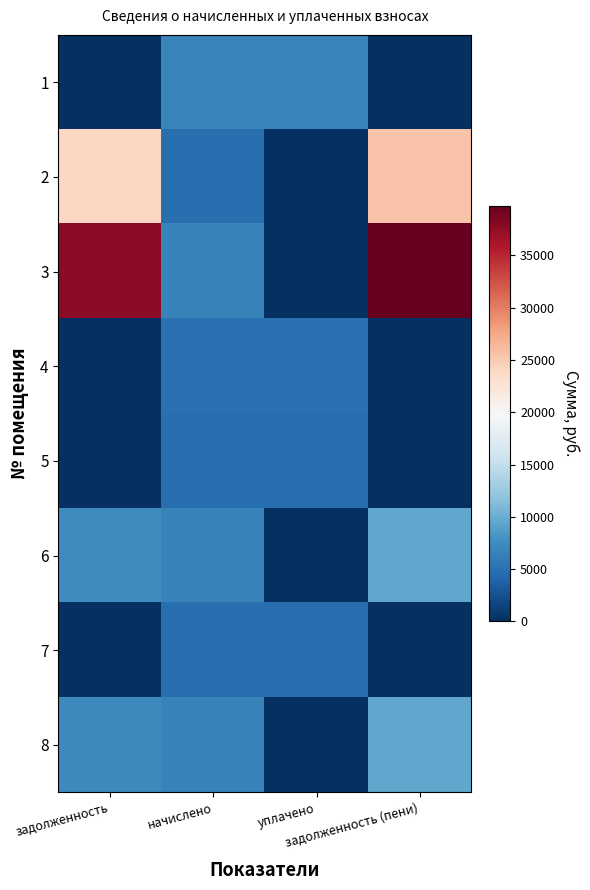

Reading left to right, what are all the values shown in this chart?

1: задолженность=0.0	начислено=6744.1	уплачено=6744.1	задолженность (пени)=0.0
2: задолженность=23941.6	начислено=4881.1	уплачено=0.0	задолженность (пени)=25568.6
3: задолженность=37654.2	начислено=6532.9	уплачено=71.1	задолженность (пени)=39760.7
4: задолженность=0.0	начислено=4980.4	уплачено=4980.4	задолженность (пени)=0.0
5: задолженность=0.0	начислено=4881.1	уплачено=4881.1	задолженность (пени)=0.0
6: задолженность=7380.9	начислено=6619.9	уплачено=0.0	задолженность (пени)=9587.5
7: задолженность=0.0	начислено=4918.3	уплачено=4918.3	задолженность (пени)=0.0
8: задолженность=7297.8	начислено=6545.3	уплачено=0.0	задолженность (пени)=9479.6